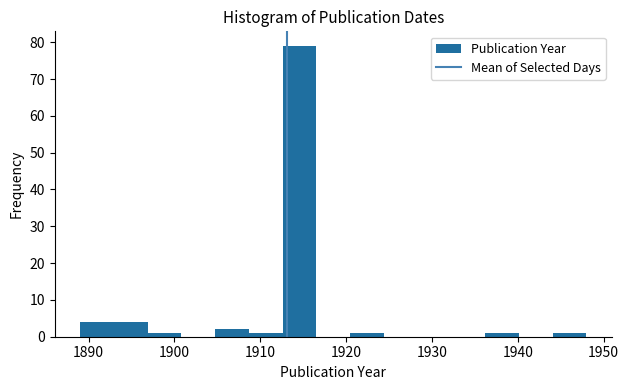

Around what value on the x-axis is the tallest bar? Give the approximate position of its centre, as read against the axis.

1915